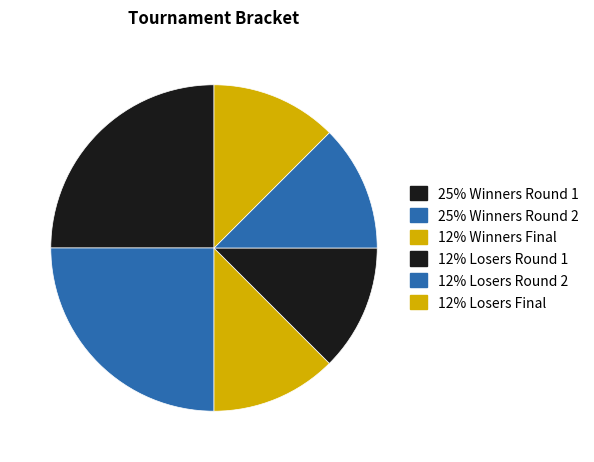

How many slices are in this pie chart?

6